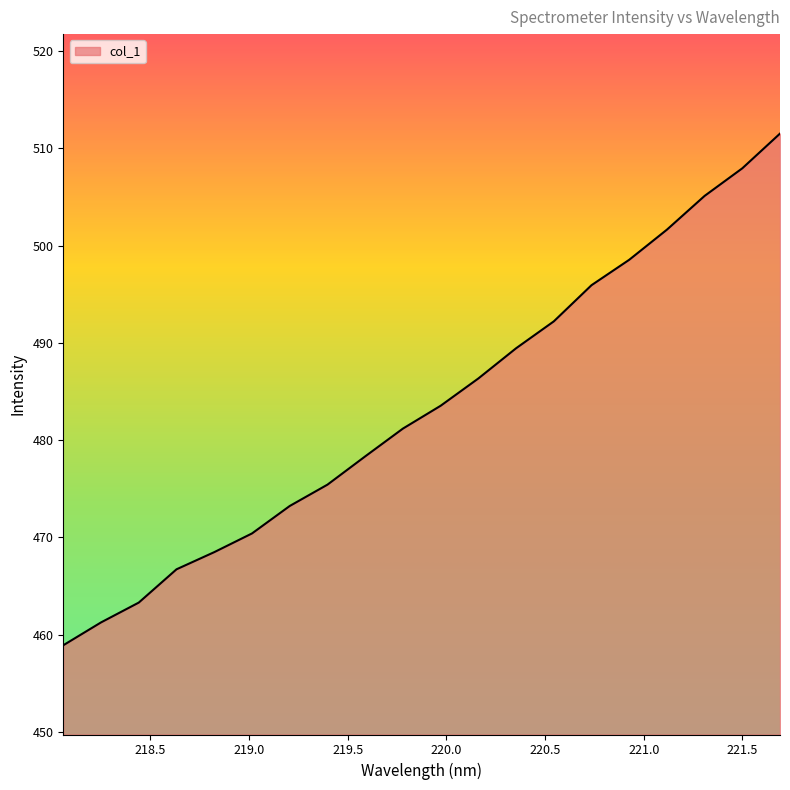

What is the difference between the maximum and minimum values?

52.6